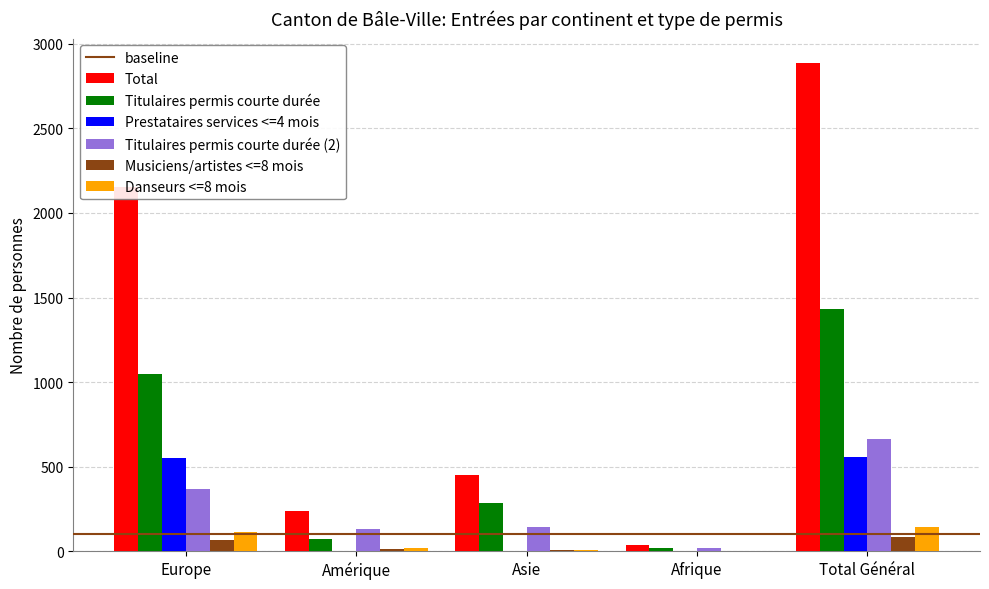

Between Europe and Asie, which series saw the biggest shift?

Total